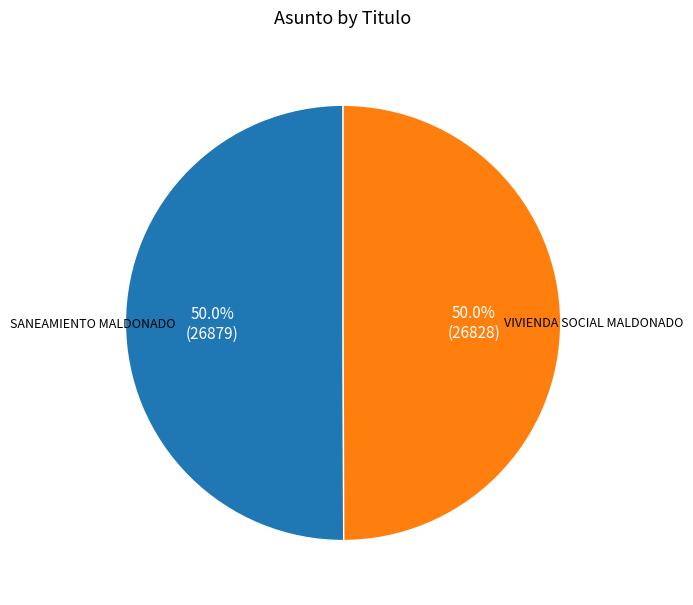

Which category accounts for the majority?

SANEAMIENTO MALDONADO